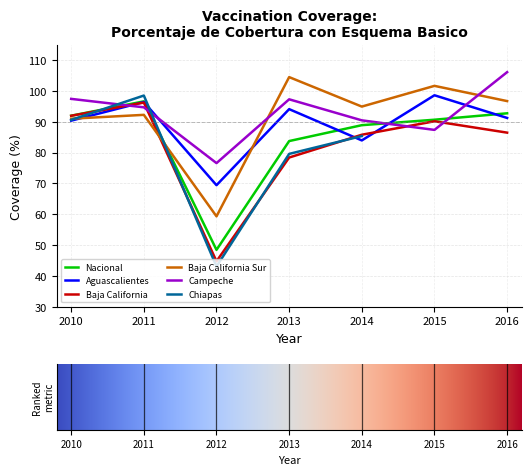

How many intersections are there between Baja California Sur and Campeche?

2